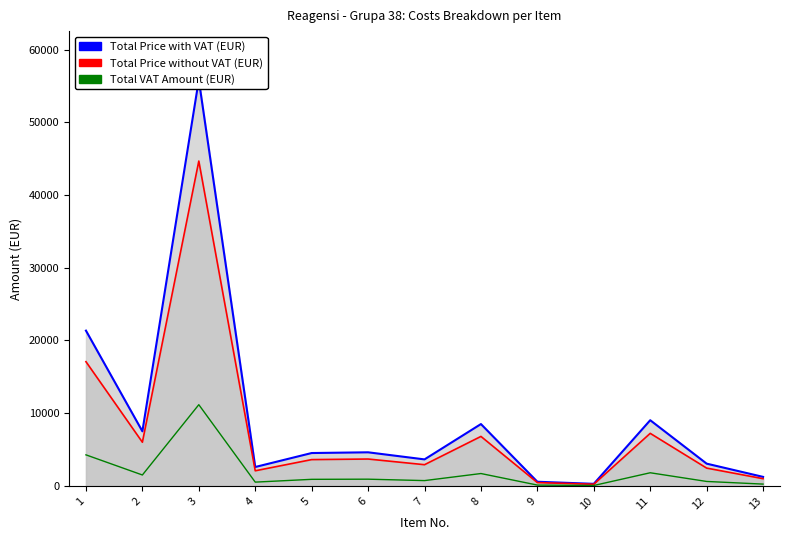

Is it true that Total Price with VAT (EUR) equals 7106.6 at 5?

False